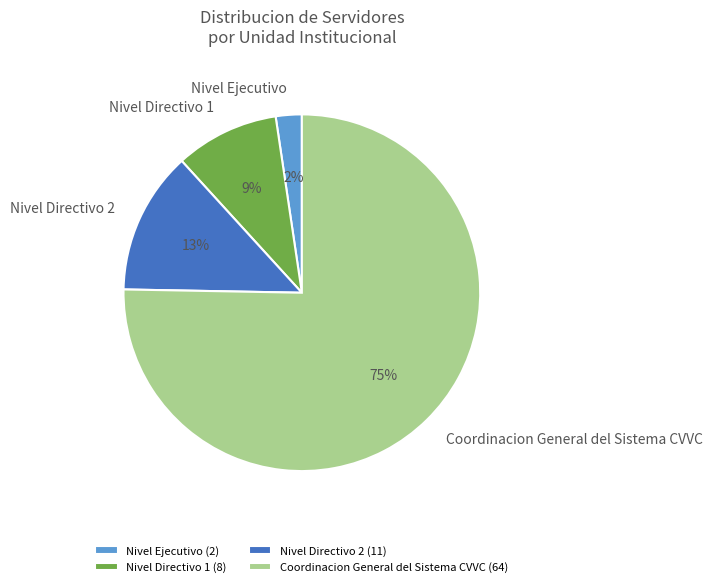

Do Nivel Directivo 1 and Coordinacion General del Sistema CVVC together represent more than half of the pie?

Yes